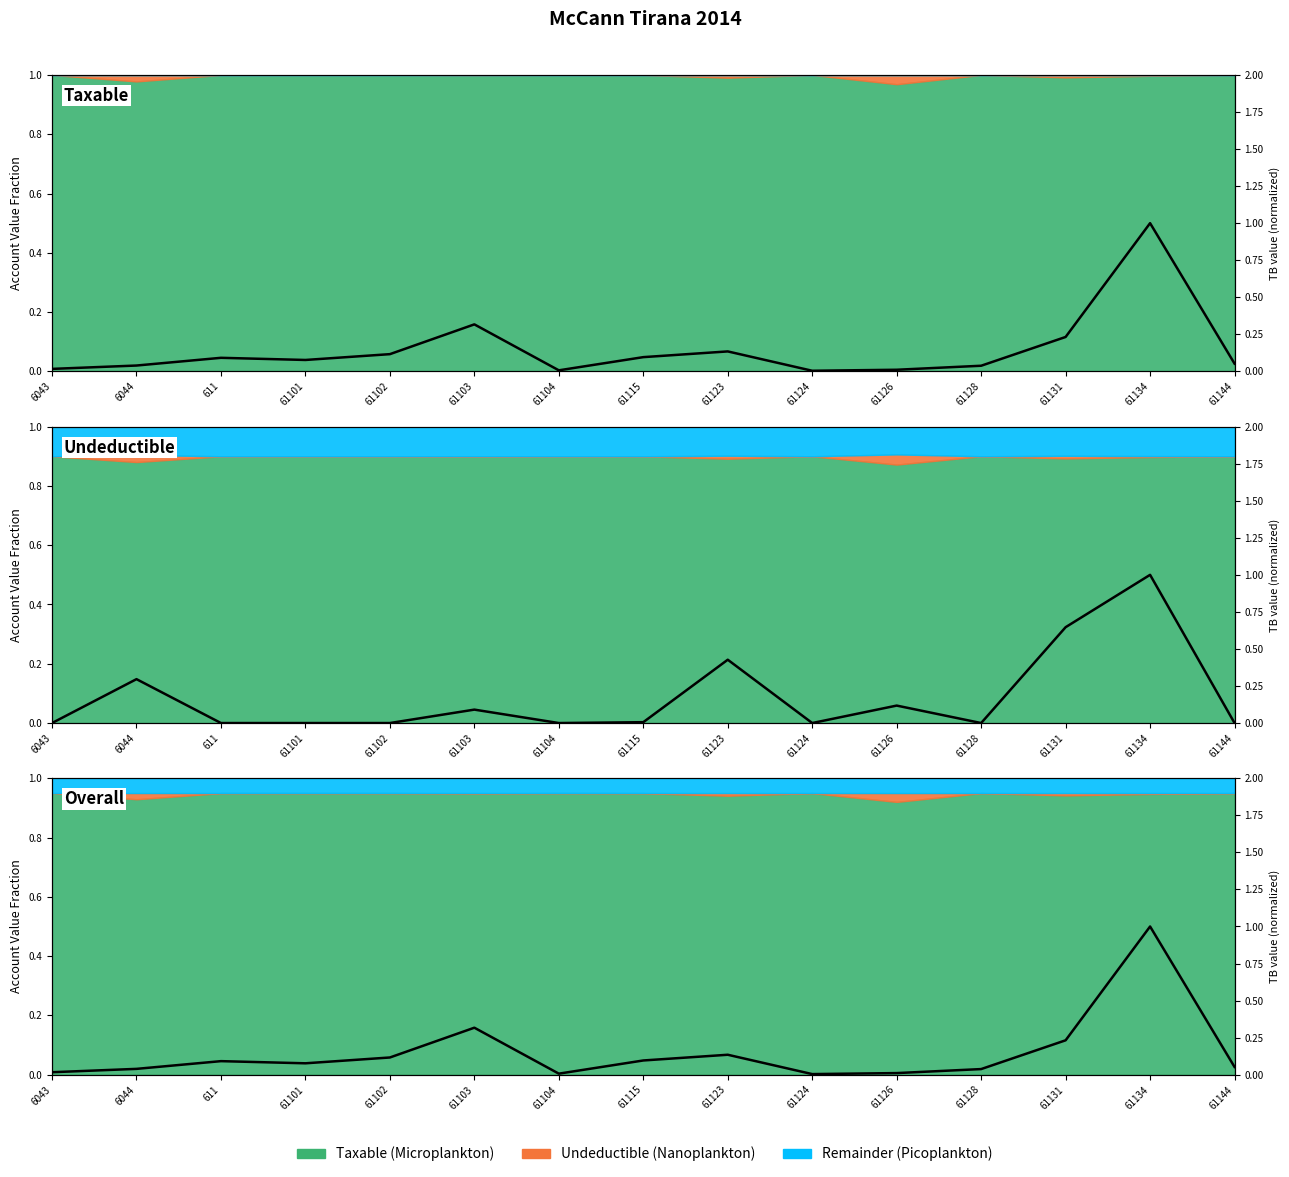

Reading left to right, transcribe all the data shown in this chart.

0.0	0.0	0.1	0.1	0.1	0.3	0.0	0.1	0.1	0.0	0.0	0.0	0.2	1.0	0.1